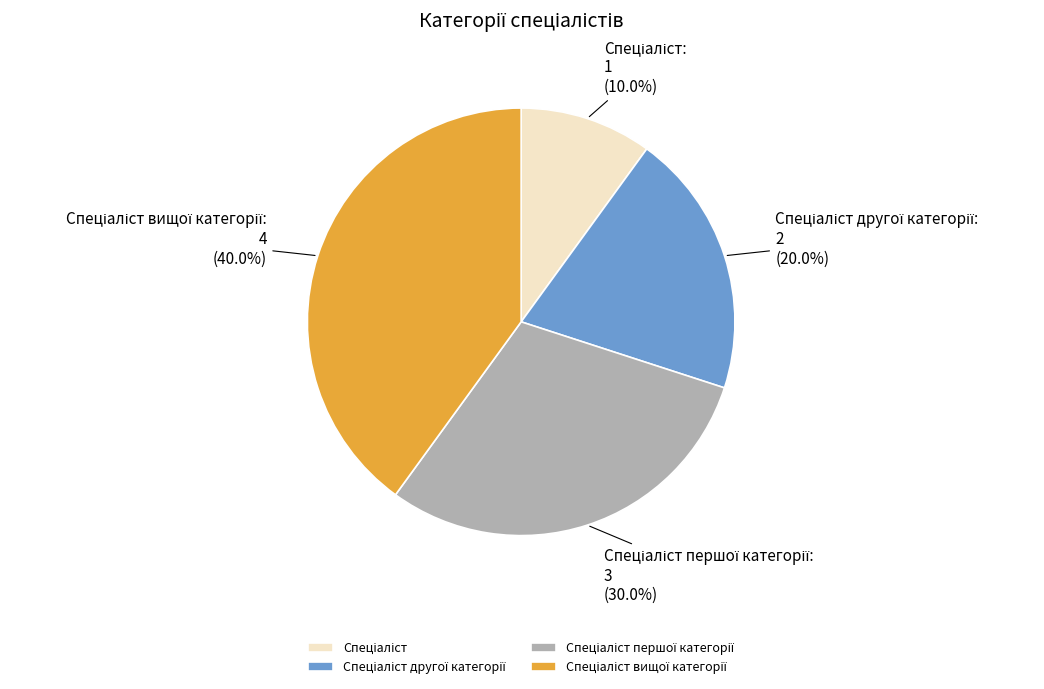

Is there a majority slice in this chart?

No